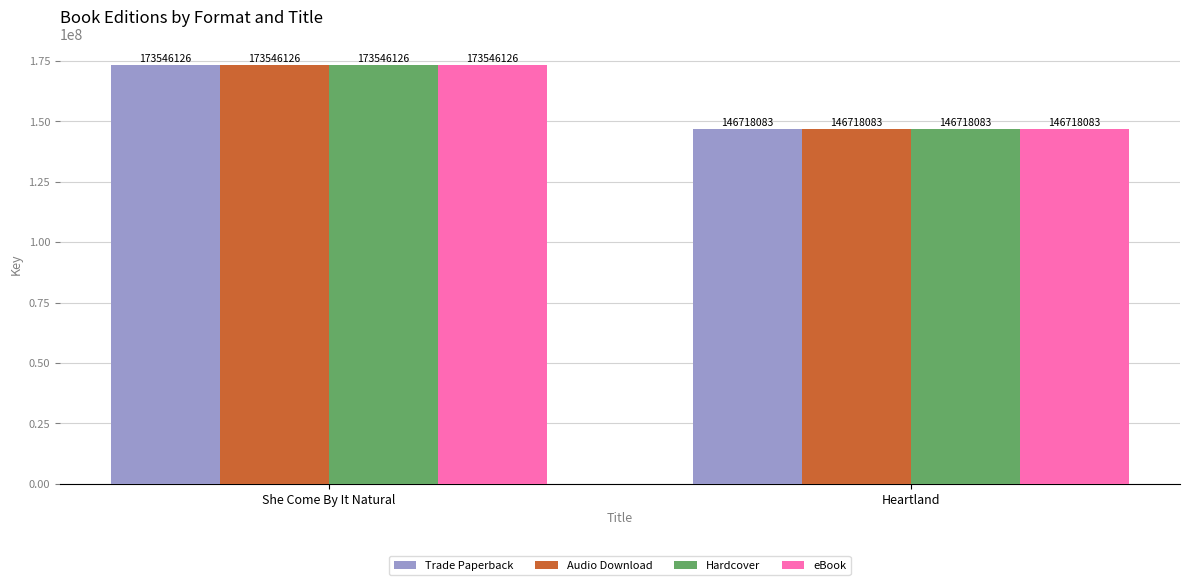

What is the total value across all series at She Come By It Natural?

694184504